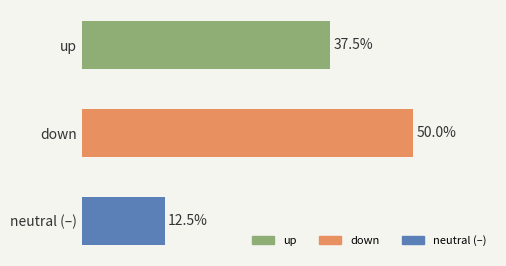

Where is the data nearest to the value 31?

up